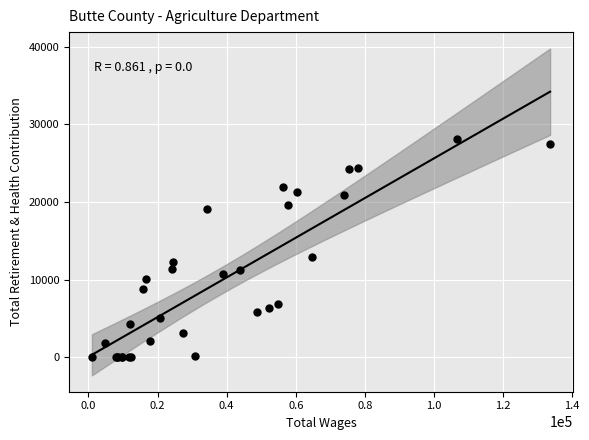

What Y value in the scatter plot is closest to 14042?

12869